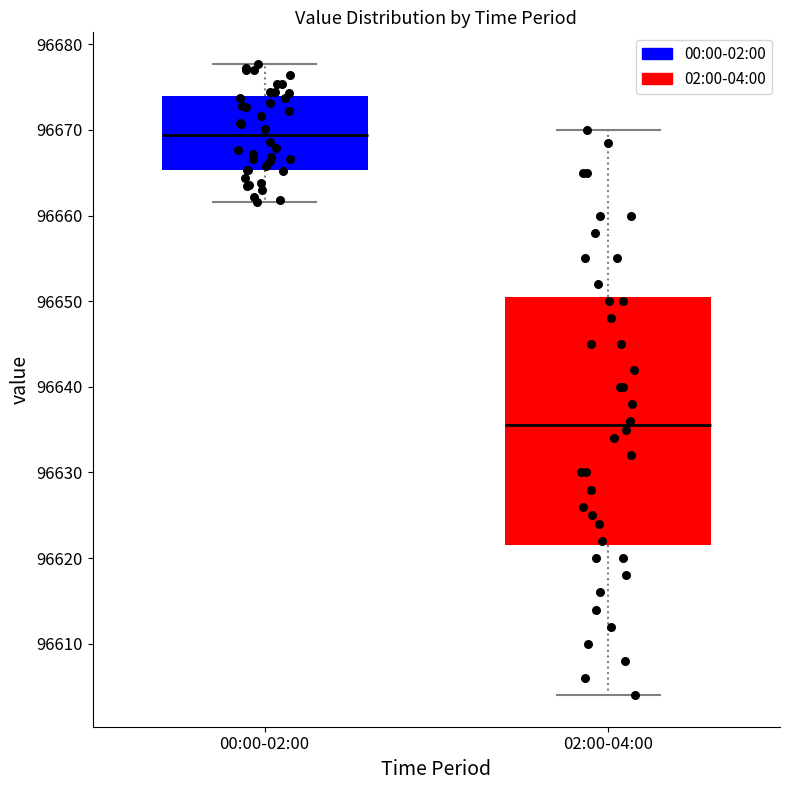

Which box has the lowest median line?

02:00-04:00